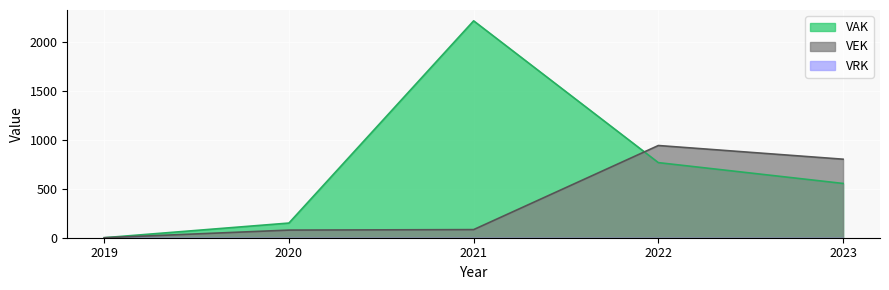

How many lines are shown in the chart?

2